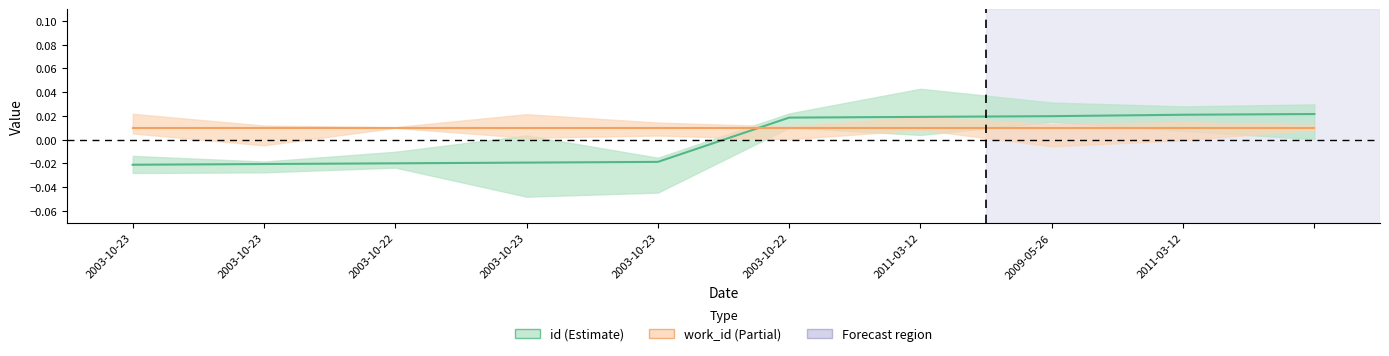

Where is the data nearest to the value 0?

2003-10-22